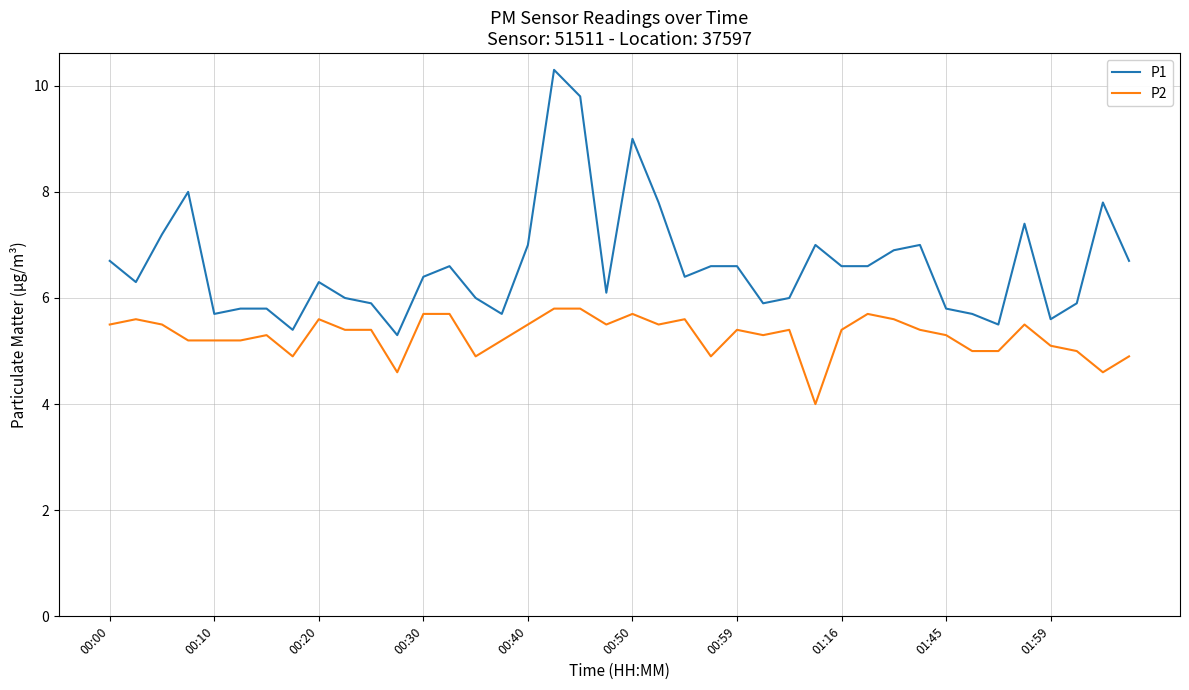

Which series has the widest spread of values?

P1